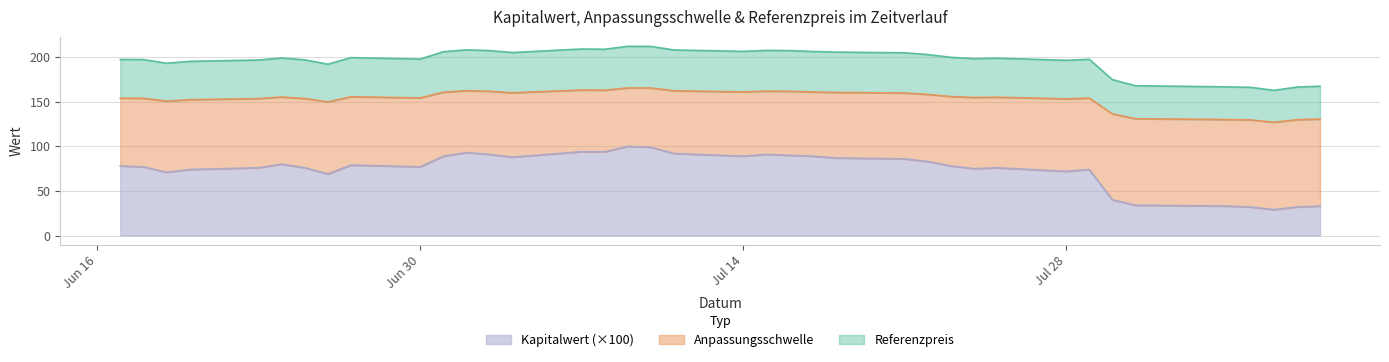

At how many categories does at least one series exceed 120?

38